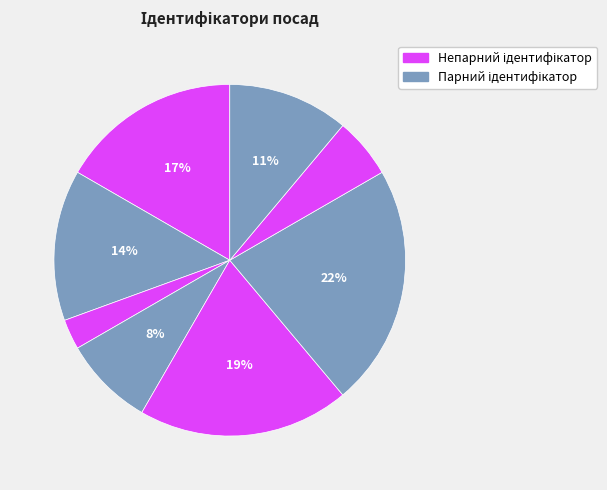

To the nearest percent, what is the average slice percentage?

12%